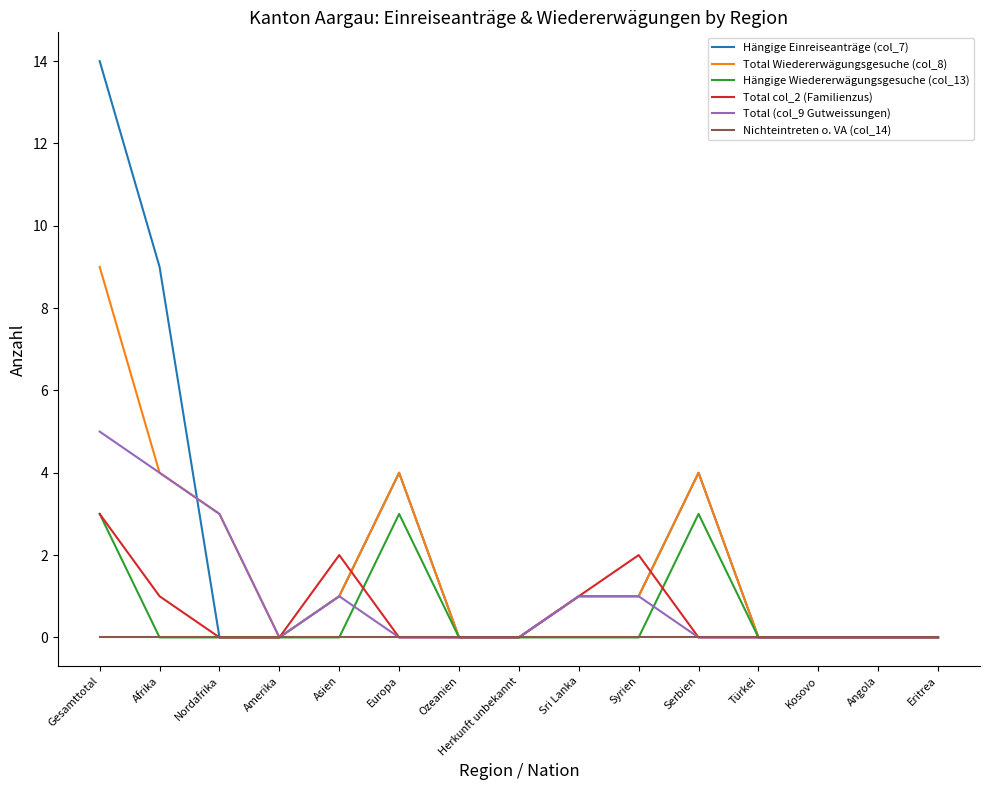

What position from the right is Europa?

10